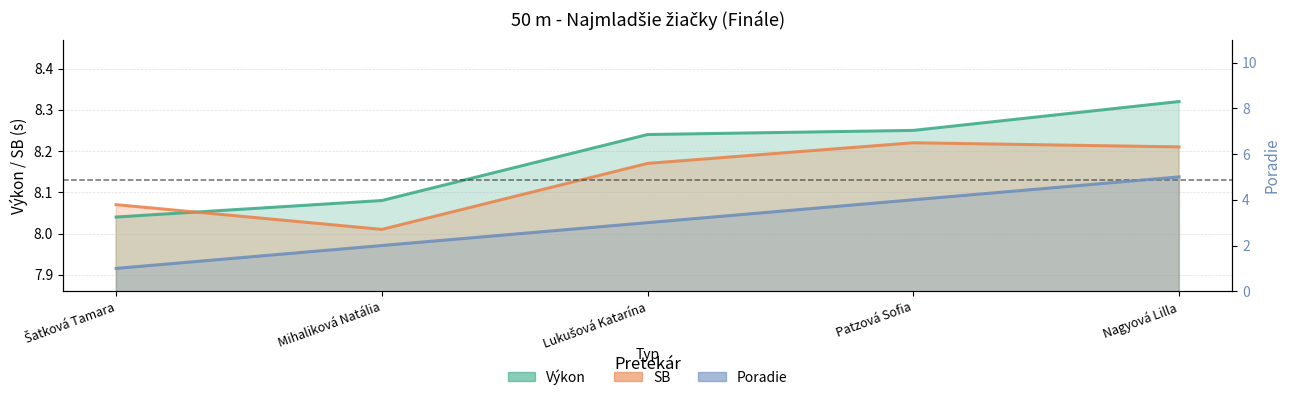

The SB series shows 13.4 at Nagyová Lilla. True or false?

False